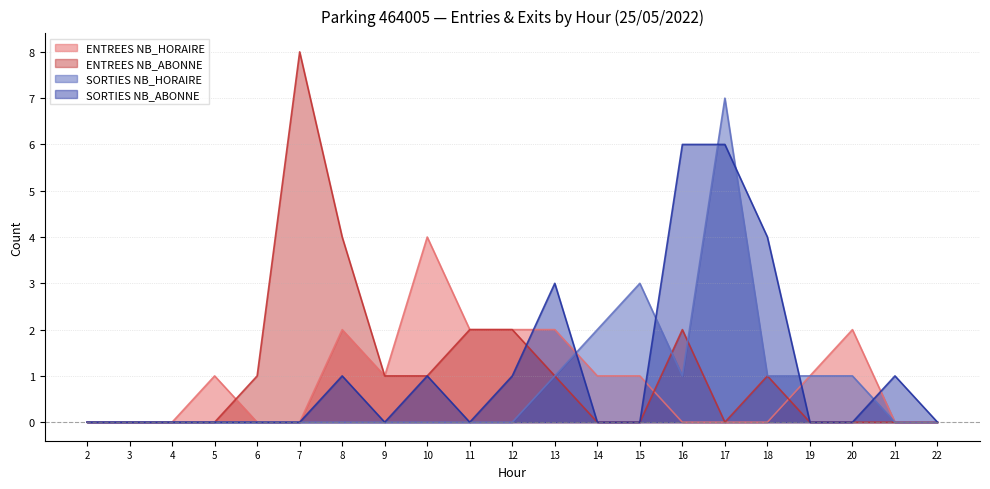

How many lines are shown in the chart?

4